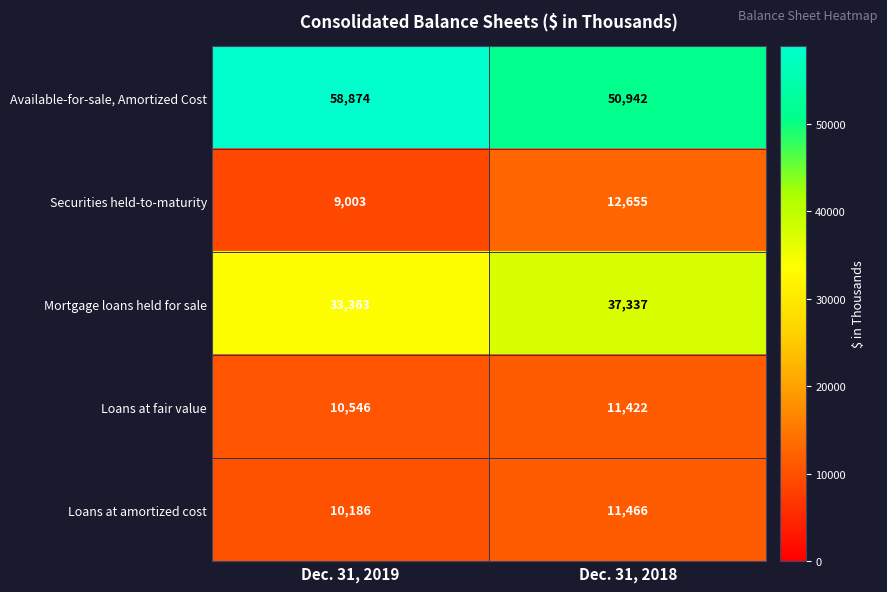

Count the number of categories in the chart.

2